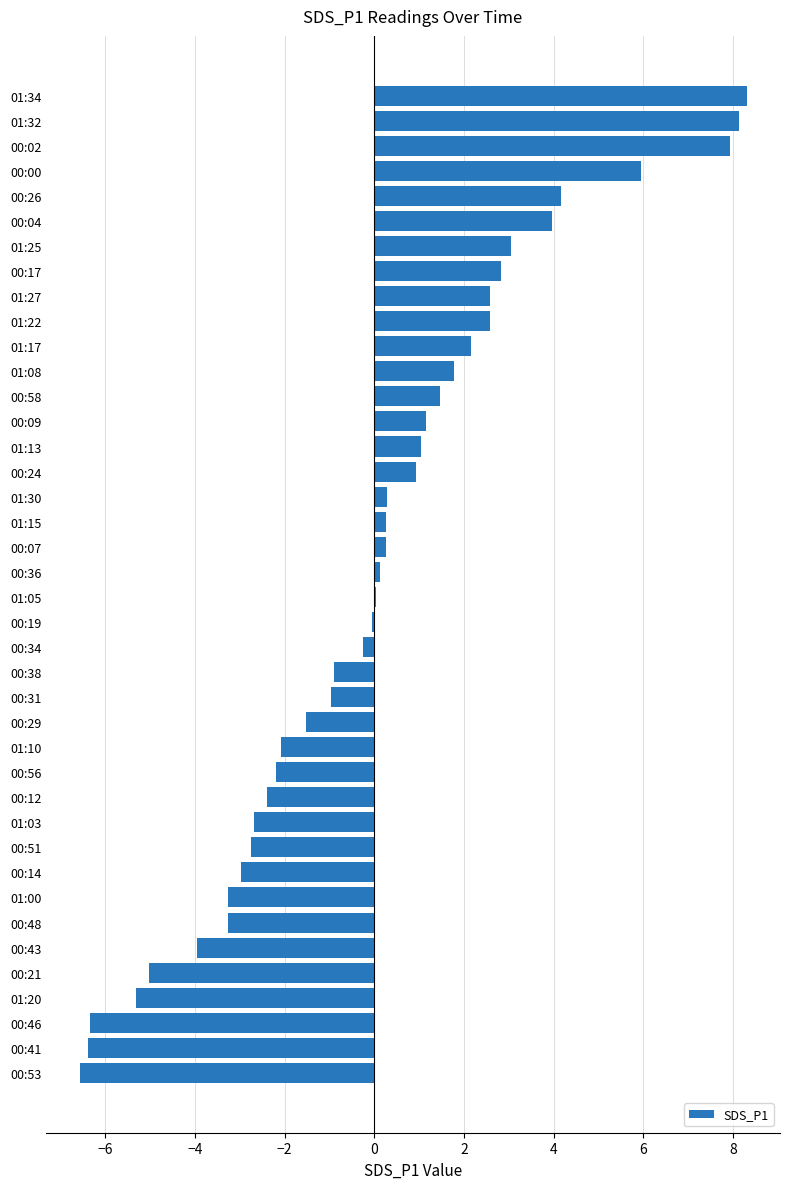

What is the greatest value displayed?

8.3